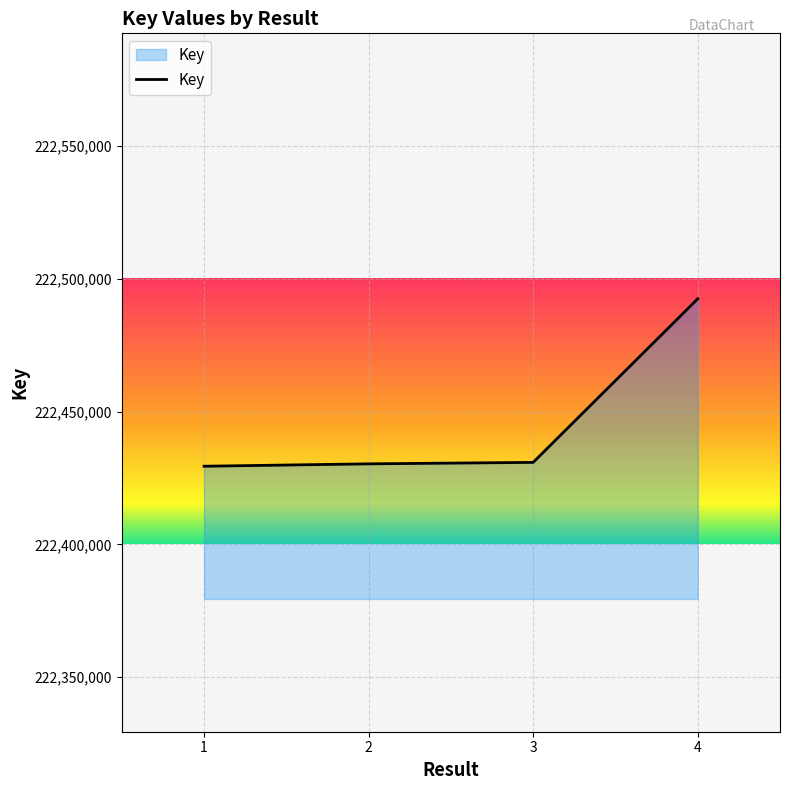

Approximately how many times larger is the value at 3 compared to 2?

1.0